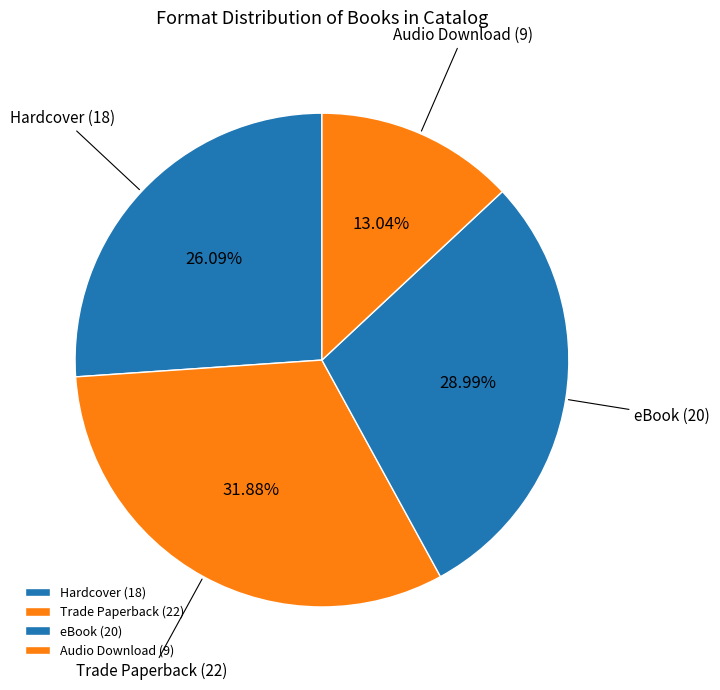

Combined, do Hardcover and Audio Download account for over 50%?

No